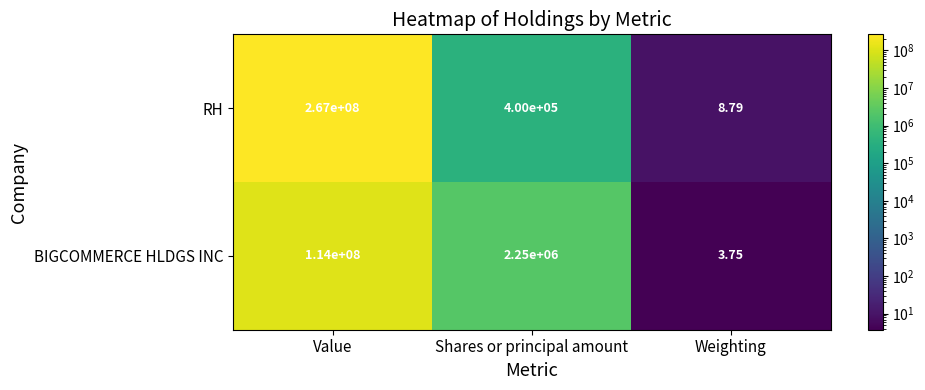

At which category does the chart reach its minimum across all series?

Weighting